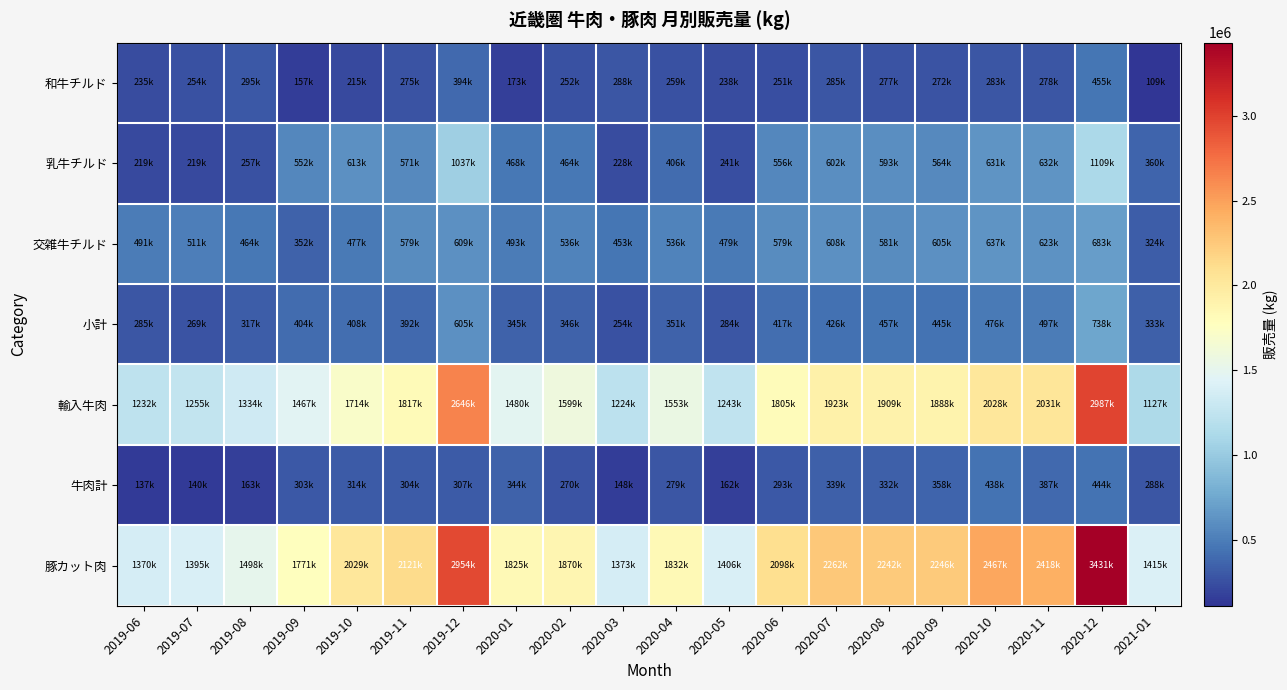

Which series has the largest total across all categories?

豚カット肉